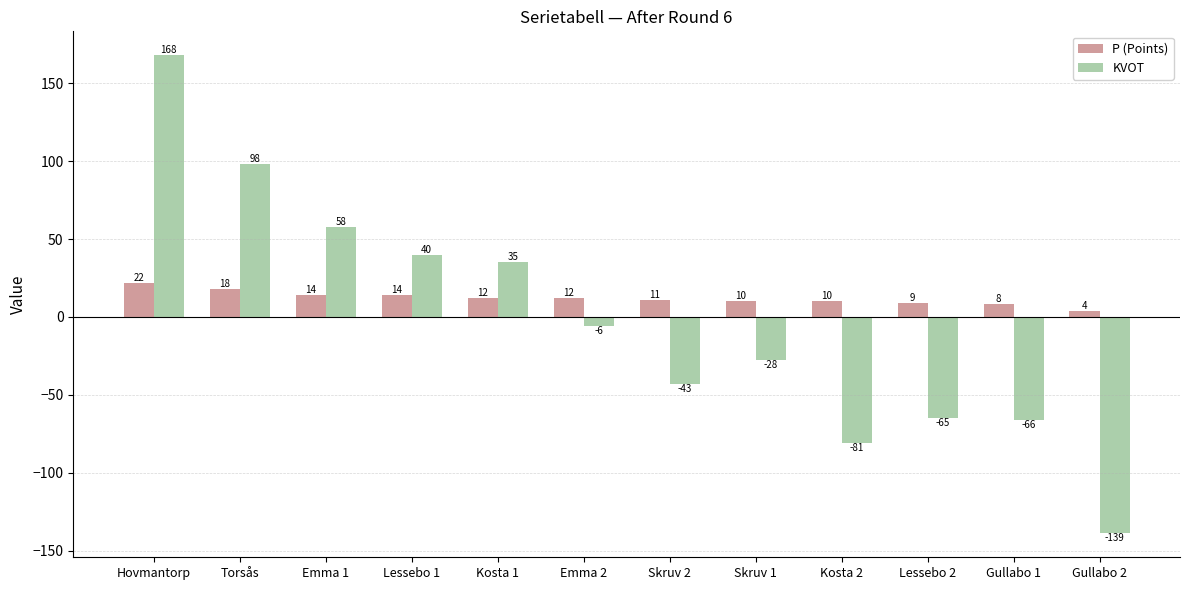

What position from the right is Emma 1?

10